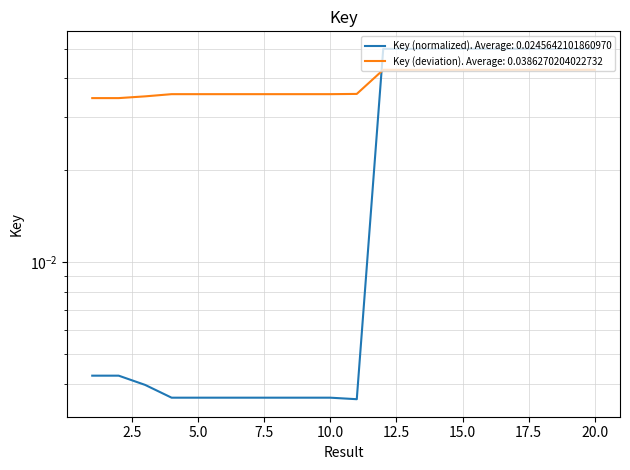

How many interior local peaks (higher than both neighbors) does the data have?

5